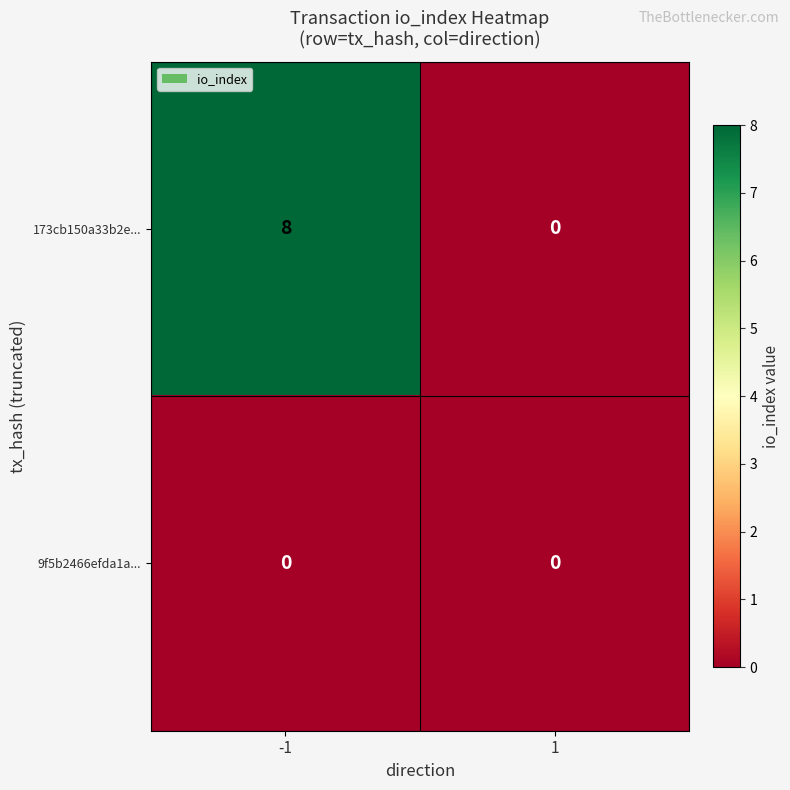

Which series has the widest spread of values?

173cb150a33b2e...